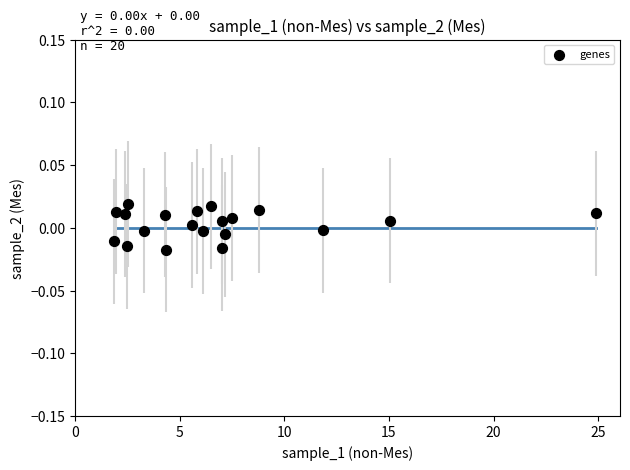

What is the range of X values (max minus min)?

23.0